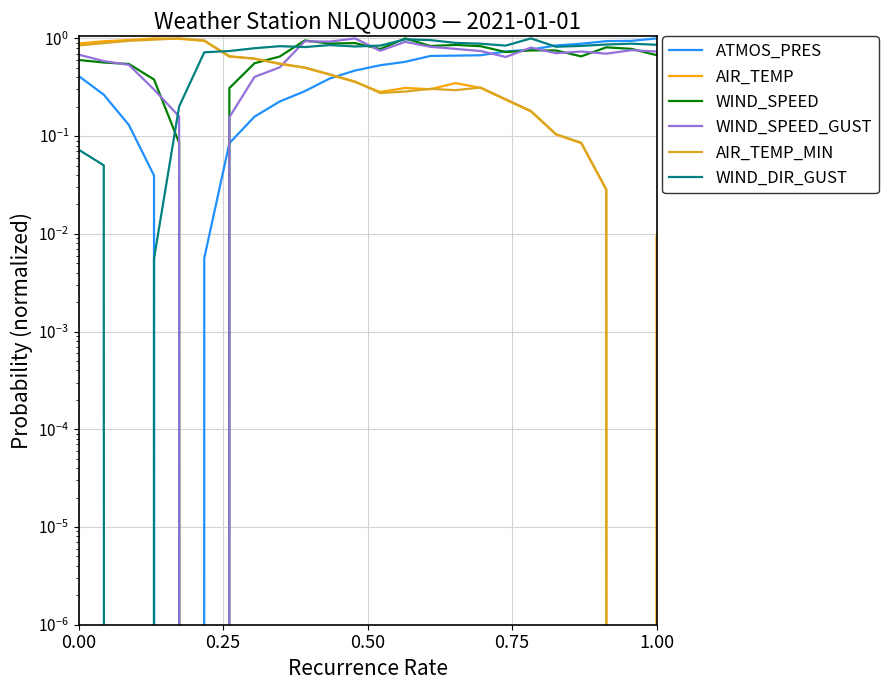

How many data points in WIND_DIR_GUST are above 0?

23